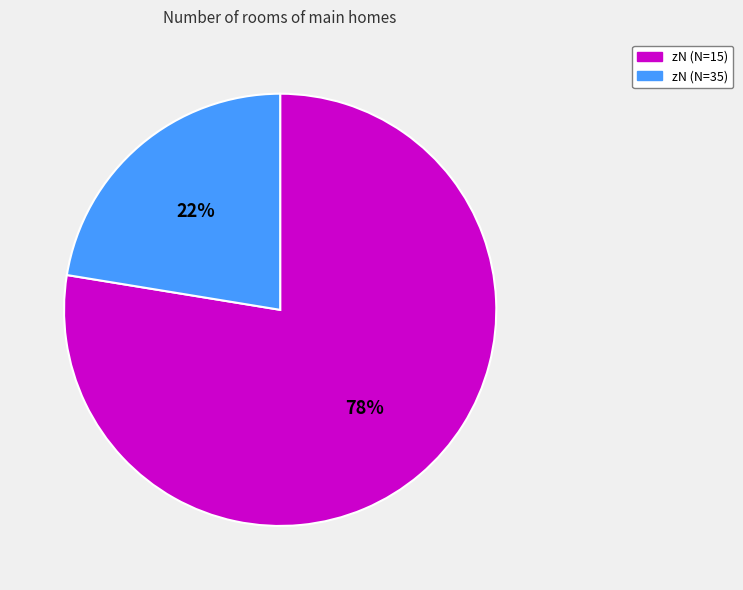

Does any single category account for the majority?

Yes